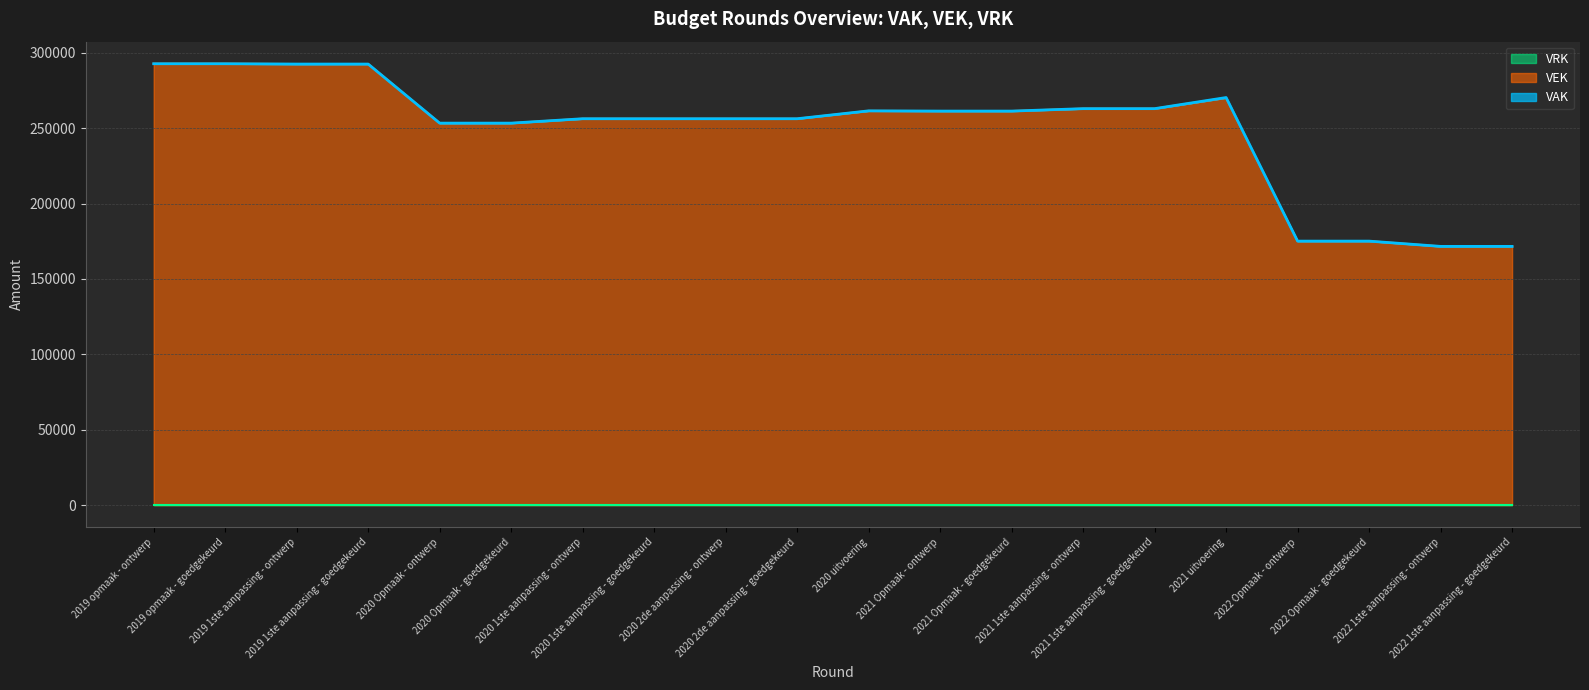

Which series has the widest spread of values?

VEK